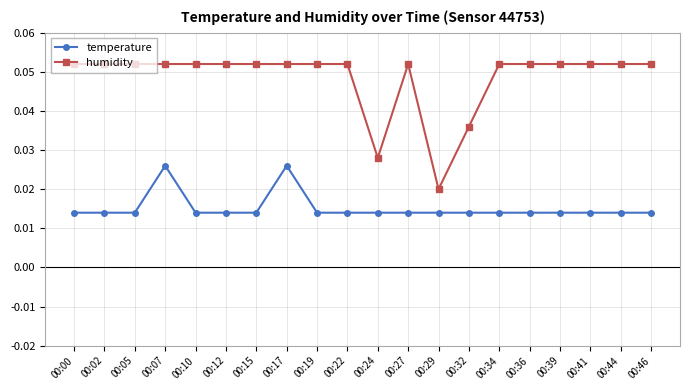

Which series changed the most between 00:22 and 00:24?

humidity